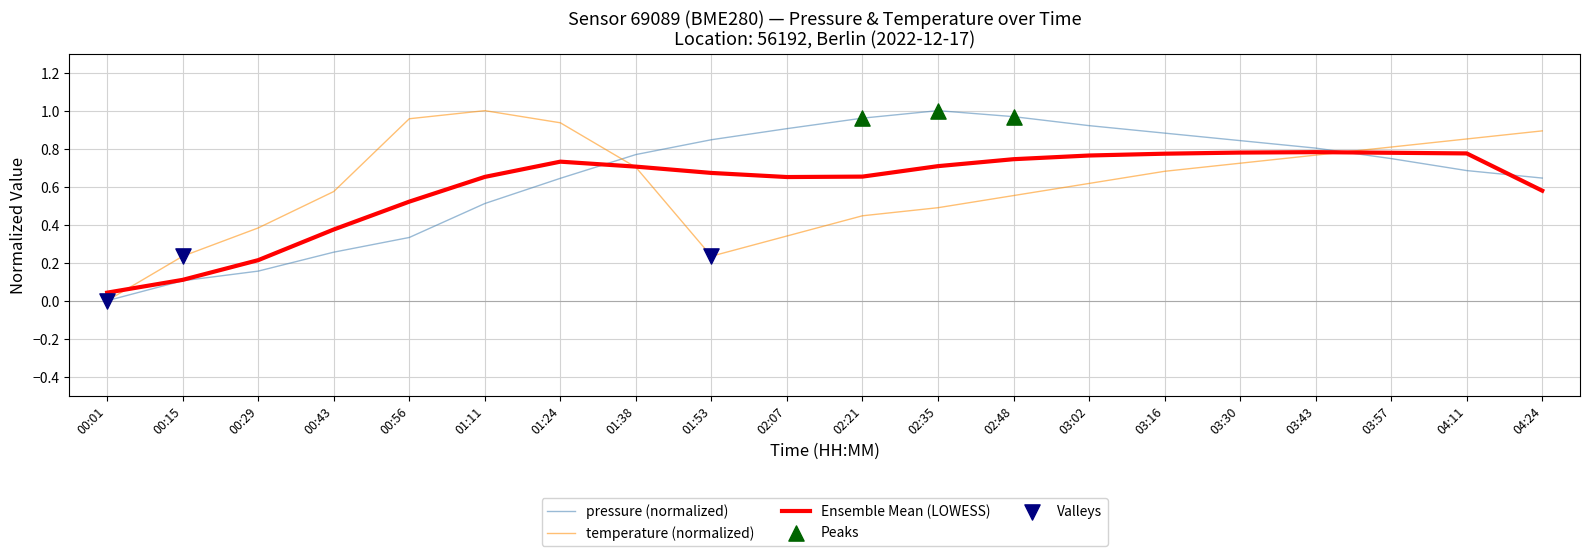

Between 00:43 and 03:02, which series saw the biggest shift?

pressure (normalized)